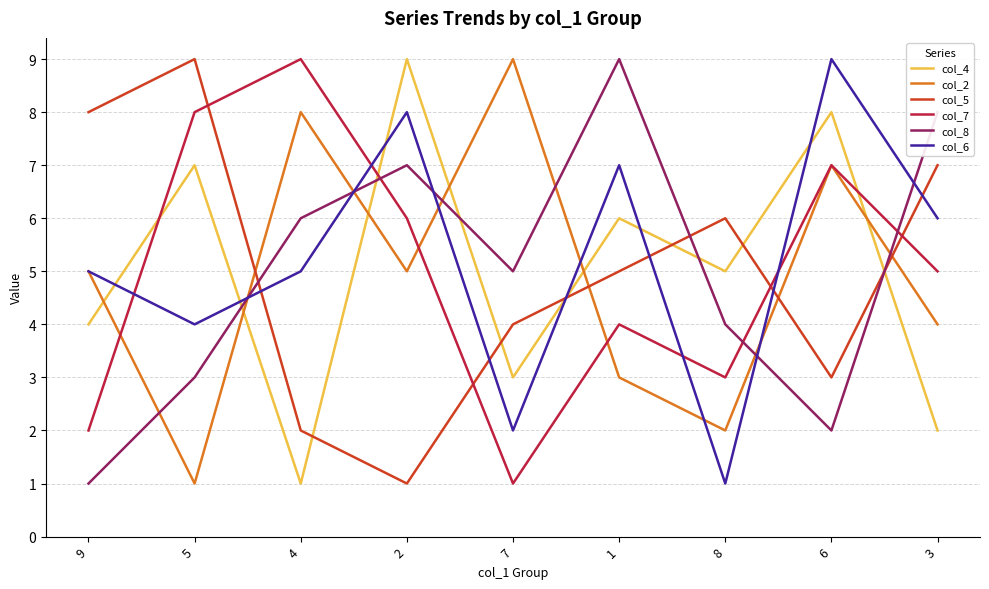

What value does the col_6 series have at 9?

5